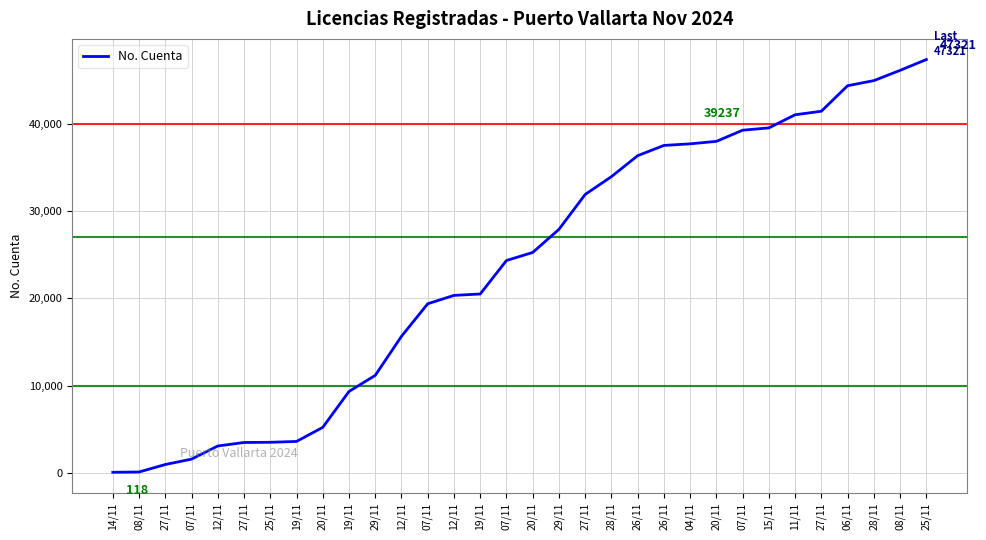

What is the change in value from 20/11 to 06/11?

+39070